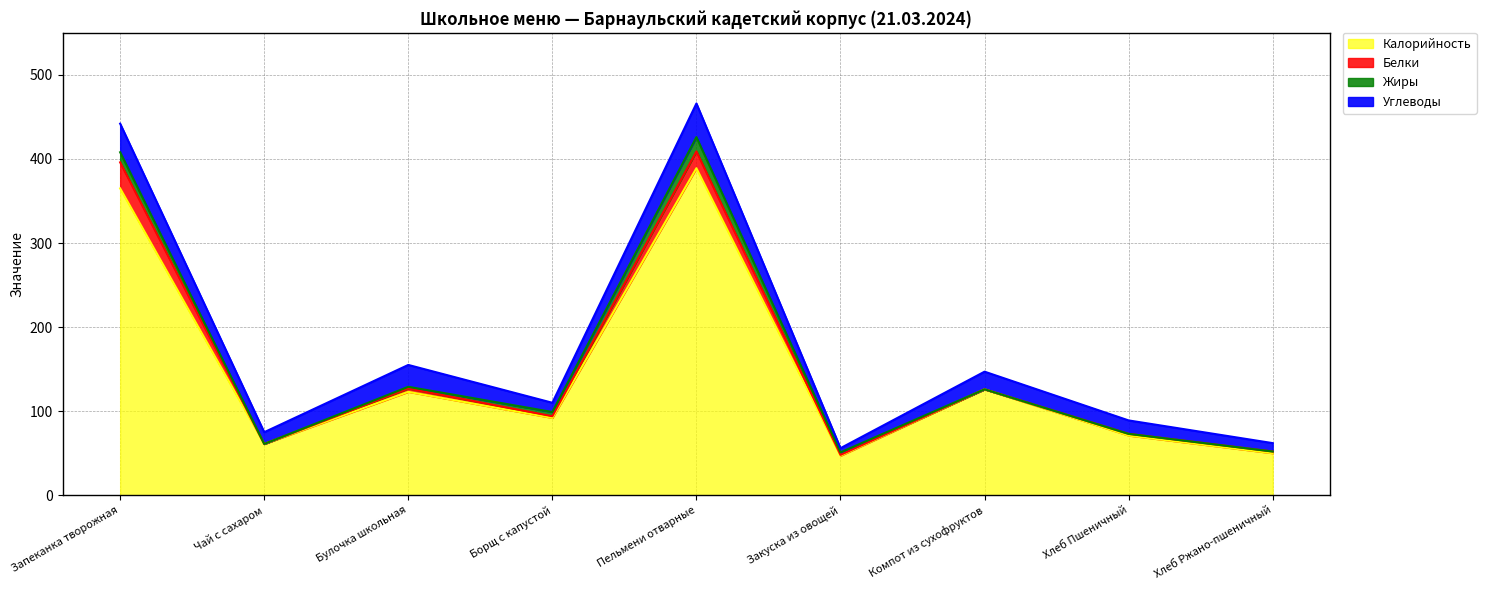

True or false: Калорийность and Углеводы cross at least once.

False